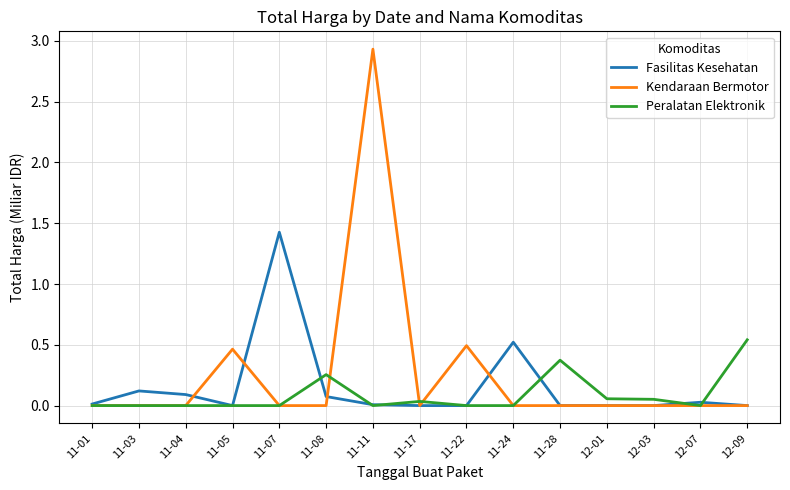

List the series in order of their peak value, lowest first.

Peralatan Elektronik, Fasilitas Kesehatan, Kendaraan Bermotor